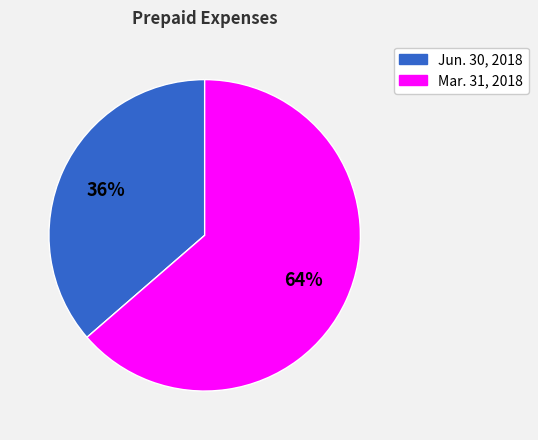

To the nearest percent, what is the average slice percentage?

50%